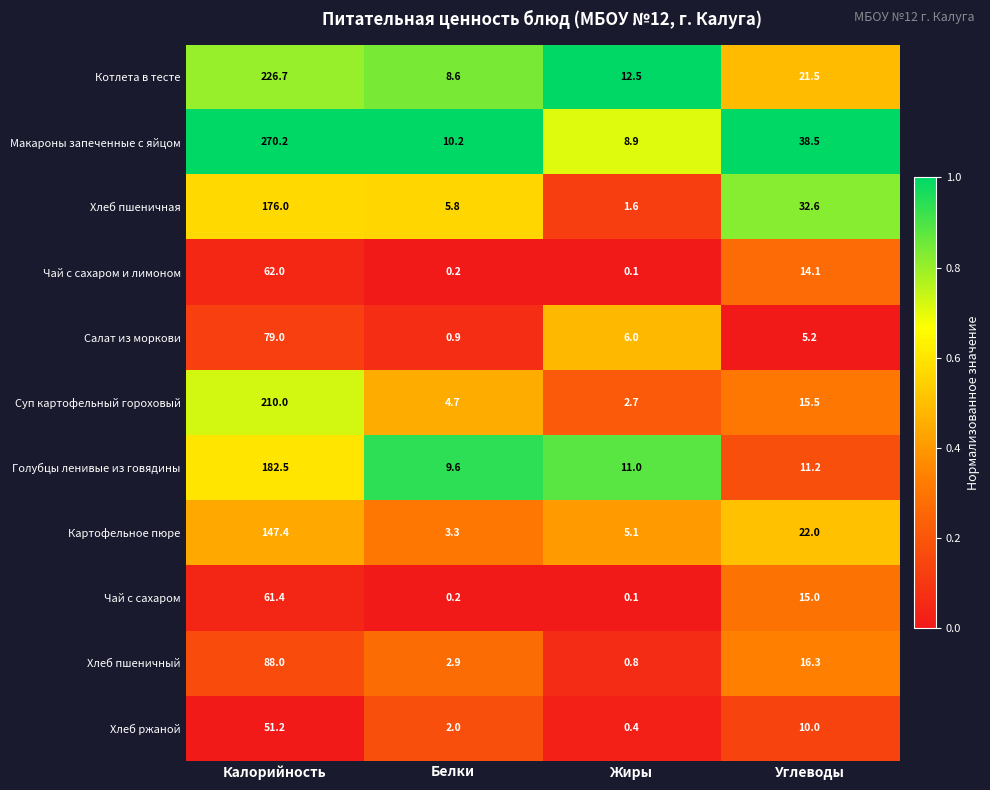

Between Белки and Углеводы, which series saw the biggest shift?

Макароны запеченные с яйцом